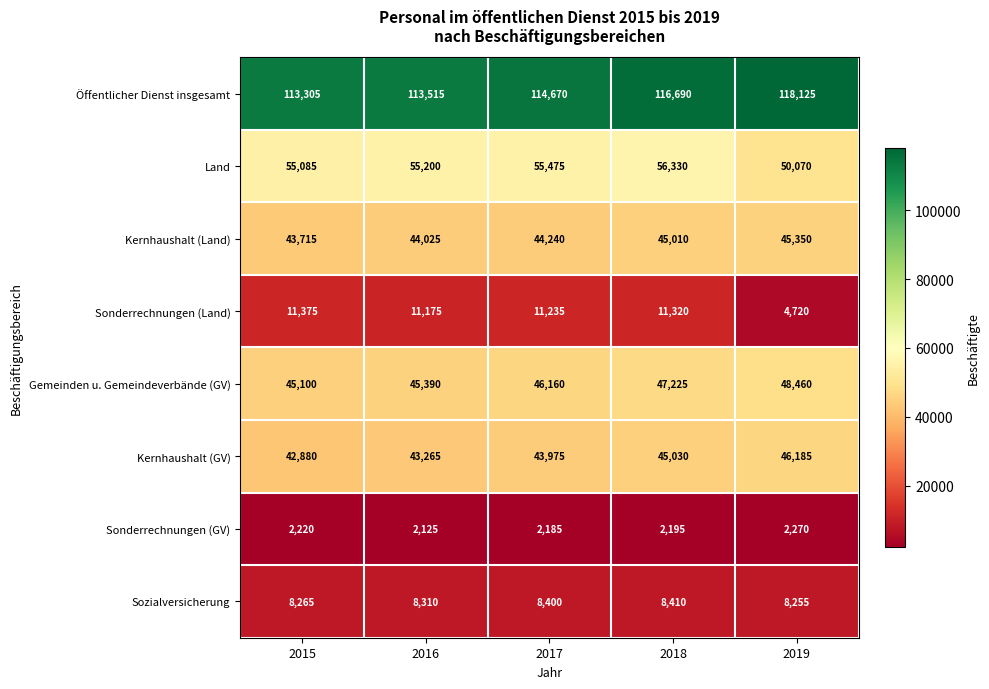

Which series has the largest range (max minus min)?

Sonderrechnungen (Land)